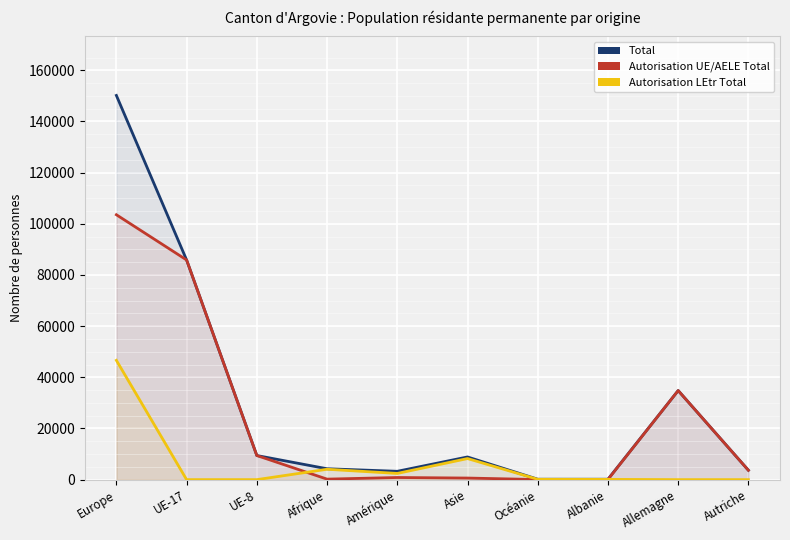

Reading left to right, transcribe all the data shown in this chart.

Total: Europe=150178	UE-17=85864	UE-8=9426	Afrique=4258	Amérique=3259	Asie=8867	Océanie=165	Albanie=161	Allemagne=34822	Autriche=3662
Autorisation UE/AELE Total: Europe=103545	UE-17=85863	UE-8=9424	Afrique=200	Amérique=836	Asie=624	Océanie=37	Albanie=59	Allemagne=34822	Autriche=3662
Autorisation LEtr Total: Europe=46633	UE-17=1	UE-8=2	Afrique=4058	Amérique=2423	Asie=8243	Océanie=128	Albanie=102	Allemagne=0	Autriche=0